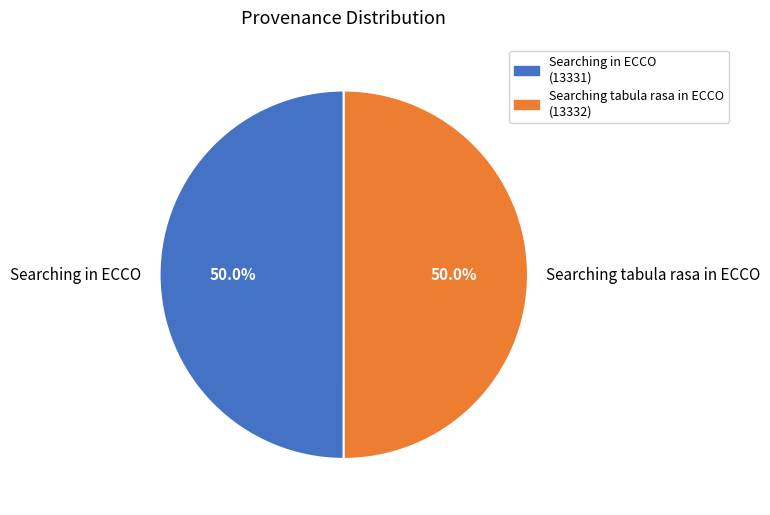

What percentage do Searching tabula rasa in ECCO and Searching in ECCO together represent?

100.0%